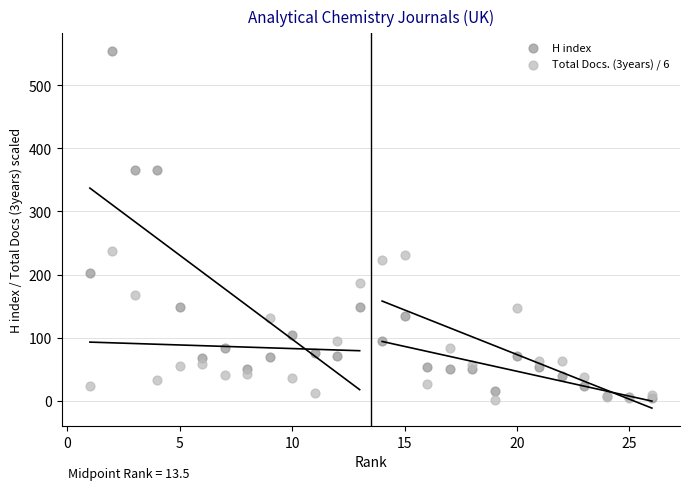

In the H index series, what Y value is closest to 279?

202.0